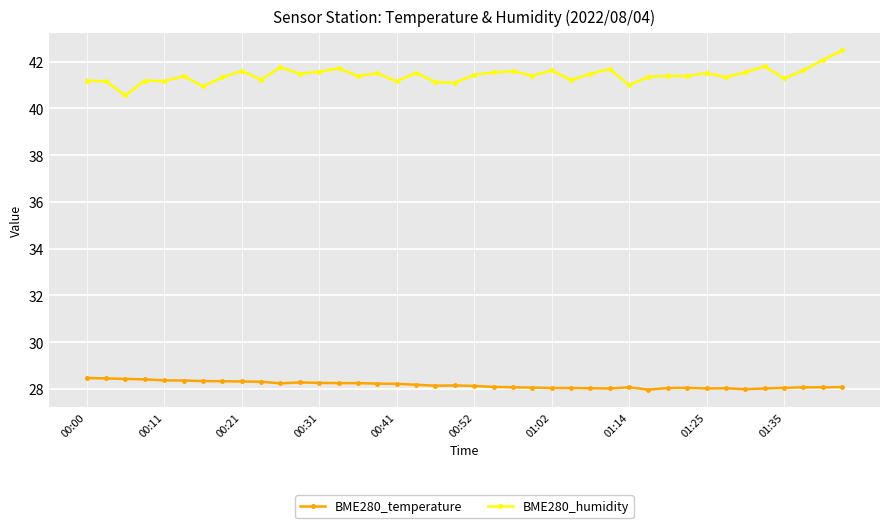

What is the value of the BME280_temperature point at the 18th from the left?

28.2